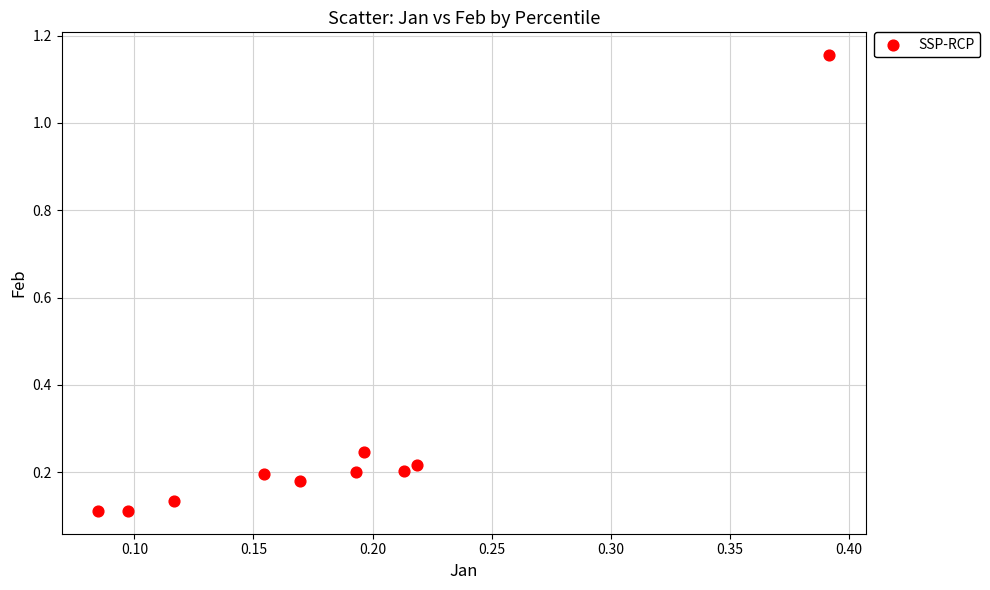

What is the range of Y values (max minus min)?

1.0